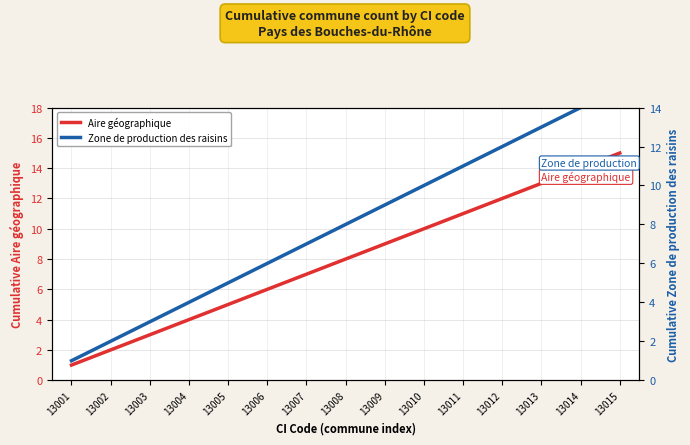

Reading right to left, extract all data points from this chart.

Aire géographique: 13015=15	13014=14	13013=13	13012=12	13011=11	13010=10	13009=9	13008=8	13007=7	13006=6	13005=5	13004=4	13003=3	13002=2	13001=1
Zone de production des raisins: 13015=15	13014=14	13013=13	13012=12	13011=11	13010=10	13009=9	13008=8	13007=7	13006=6	13005=5	13004=4	13003=3	13002=2	13001=1